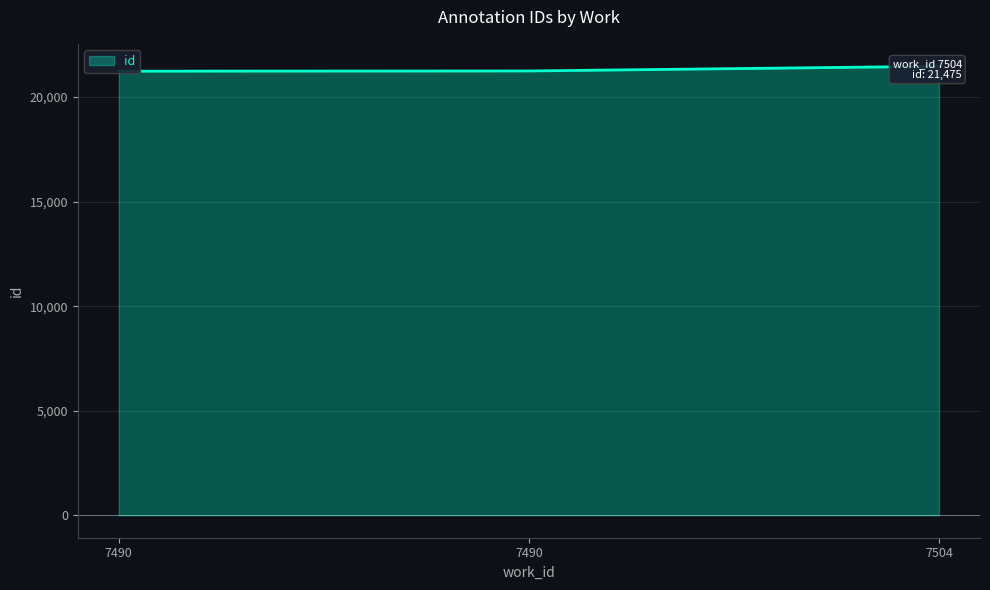

Read the value at 7490, to the nearest 10.

21240